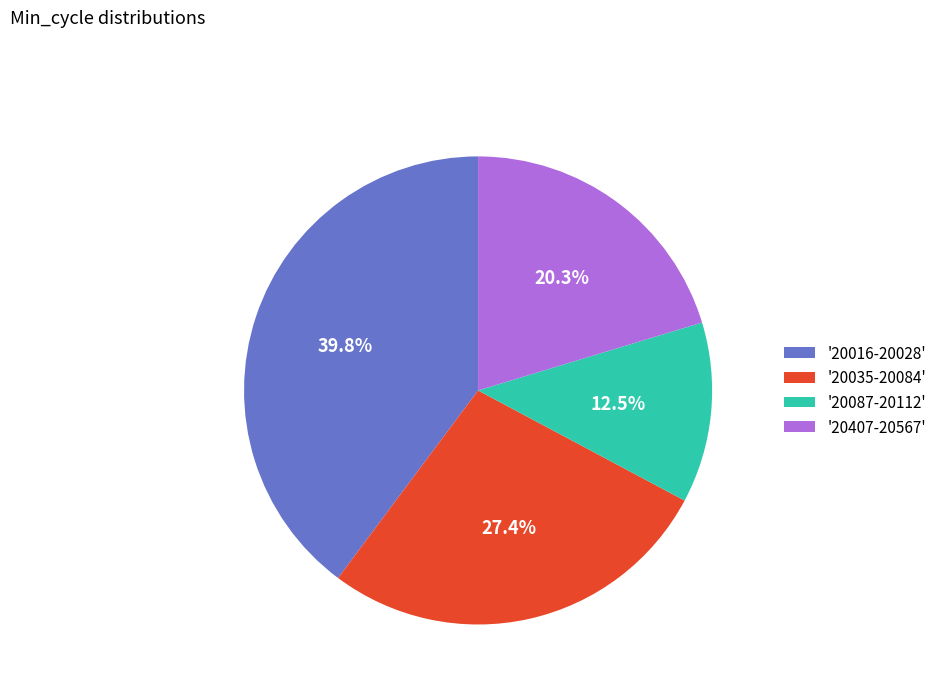

Is there a majority slice in this chart?

No